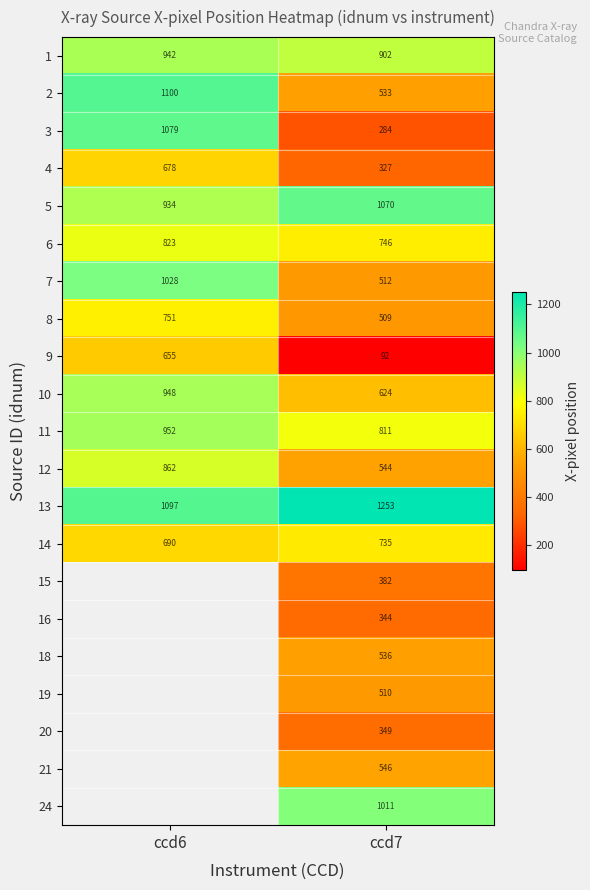

Is the value of 5 at ccd7 greater than the value of 6 at ccd6?

Yes